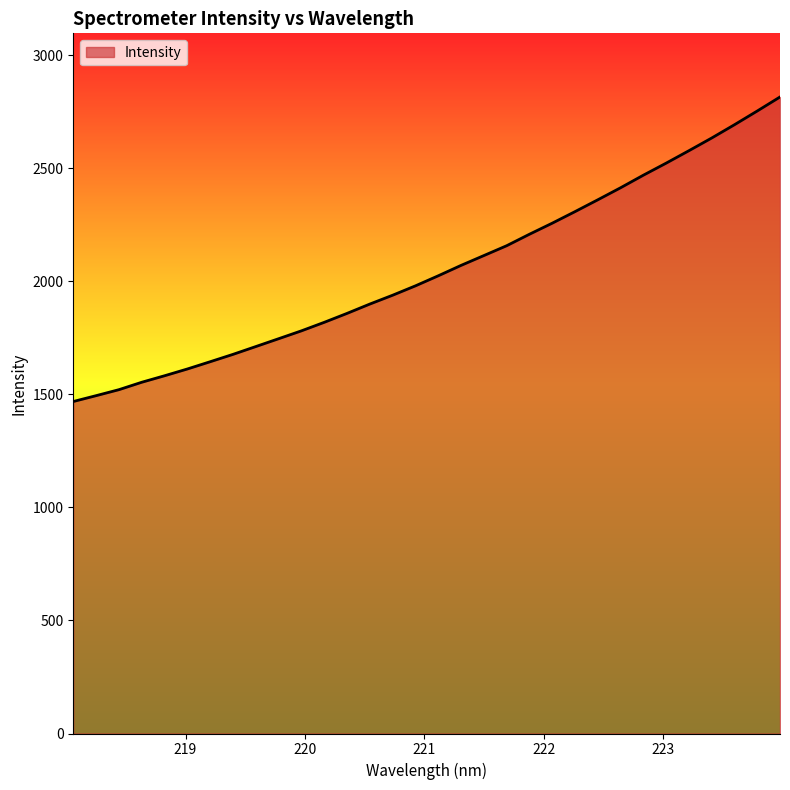

What is the difference between the maximum and minimum values?

1346.6